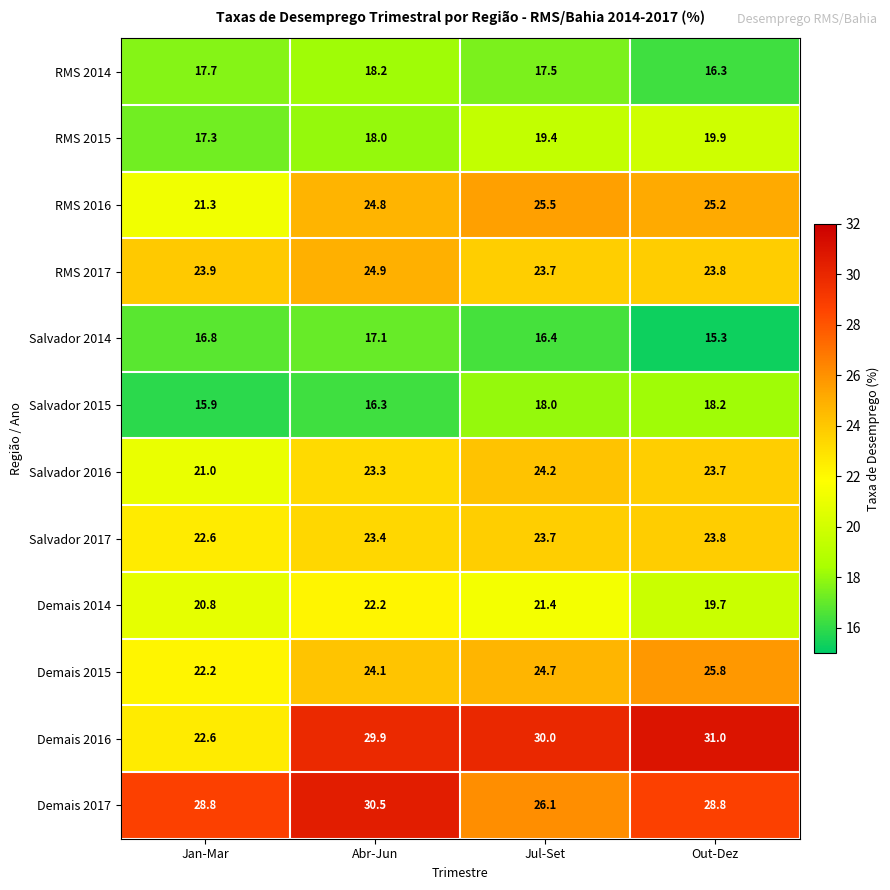

Where is Salvador 2016 nearest to the value 22?

Jan-Mar